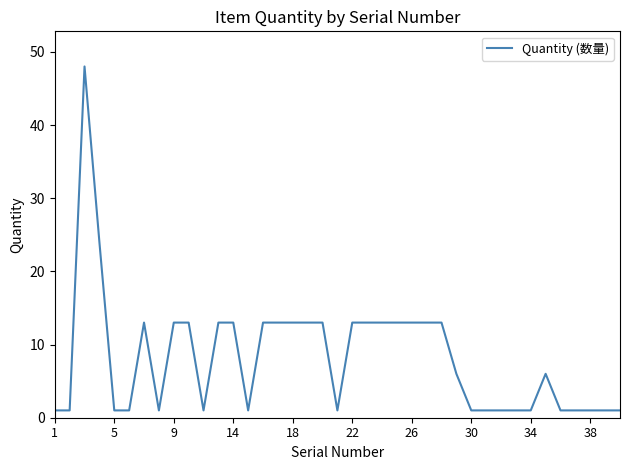

What is the greatest value displayed?

48